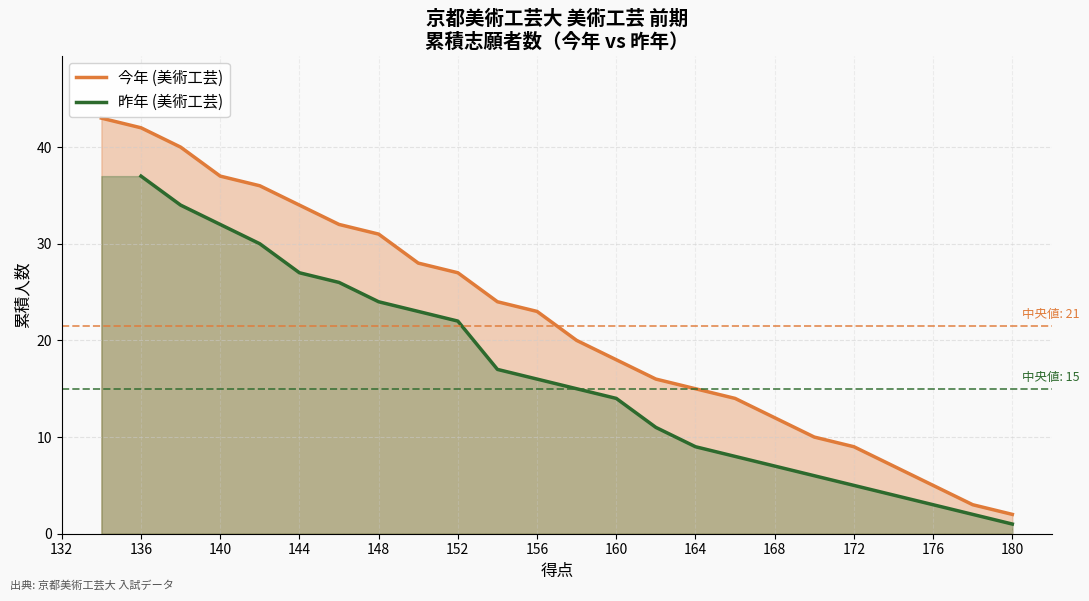

Where is 今年 (美術工芸) nearest to the value 22?

156